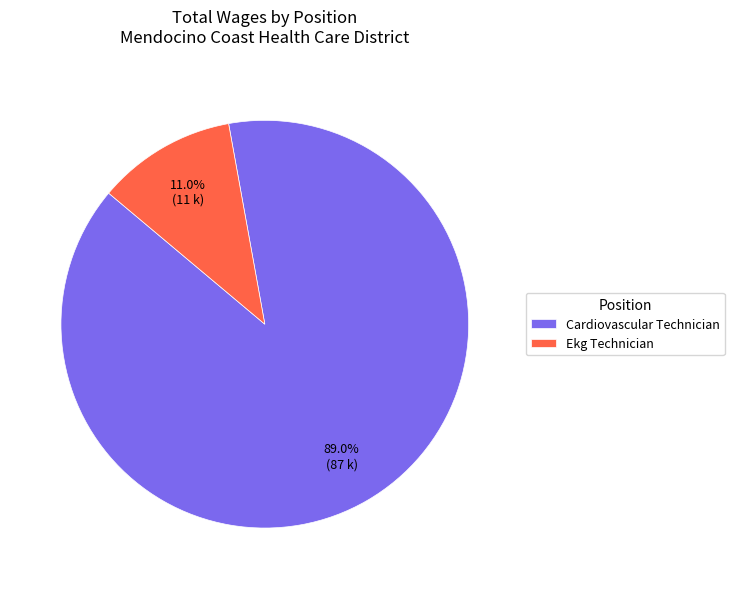

To the nearest percent, what is the average slice percentage?

50%